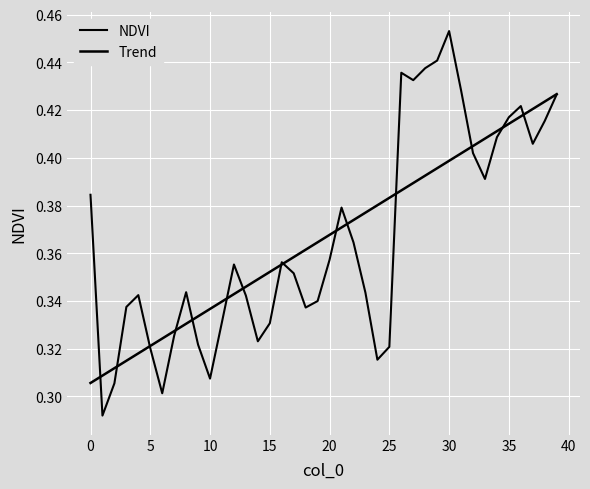

What is the sum of all Trend values?

14.6